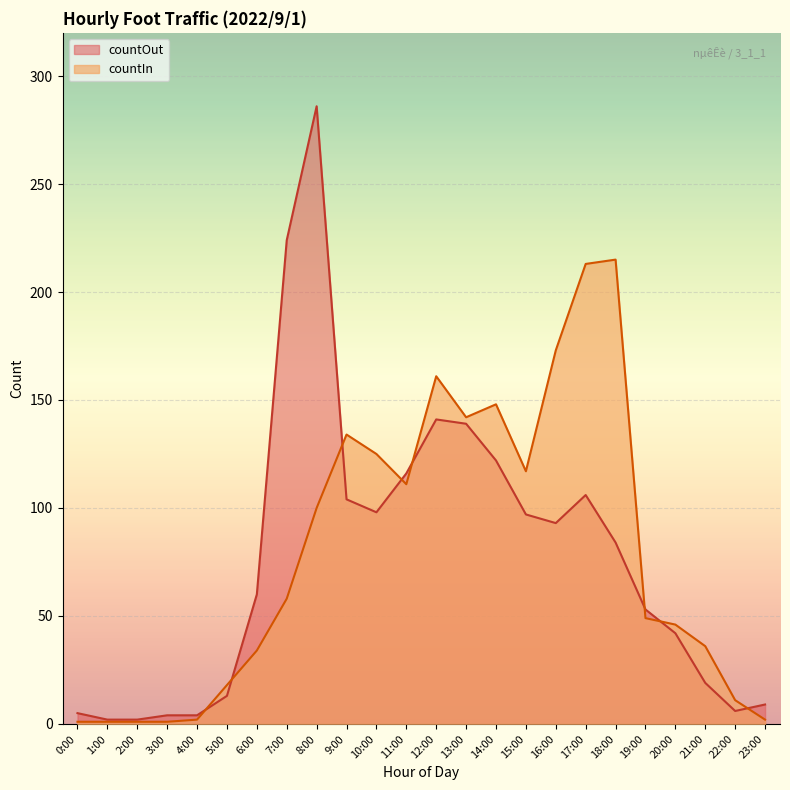

List the labels in order of countIn value, largest first.

18:00, 17:00, 16:00, 12:00, 14:00, 13:00, 9:00, 10:00, 15:00, 11:00, 8:00, 7:00, 19:00, 20:00, 21:00, 6:00, 5:00, 22:00, 4:00, 23:00, 0:00, 1:00, 2:00, 3:00